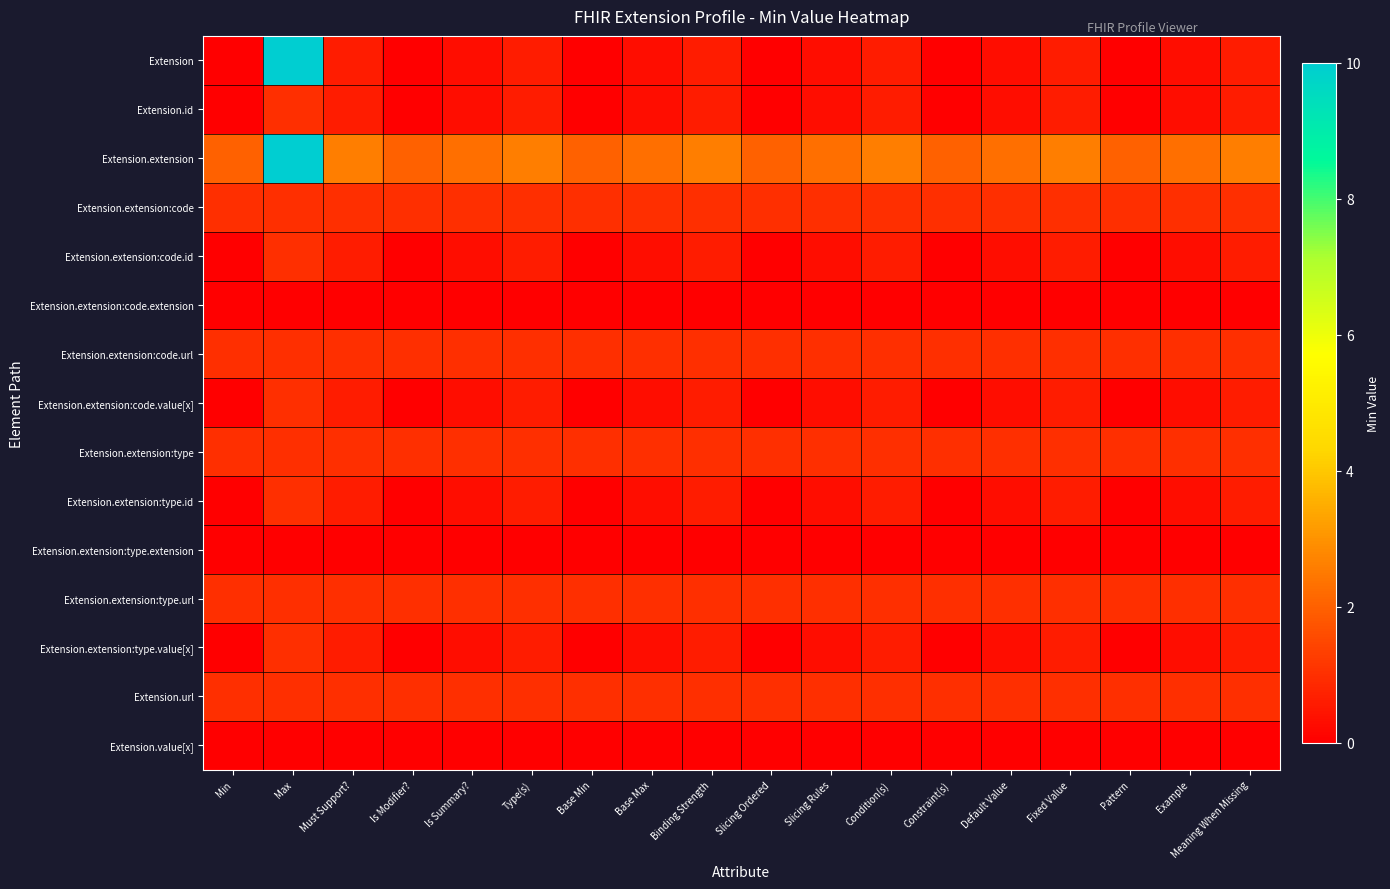

At which category is the sum across all series the highest?

Max